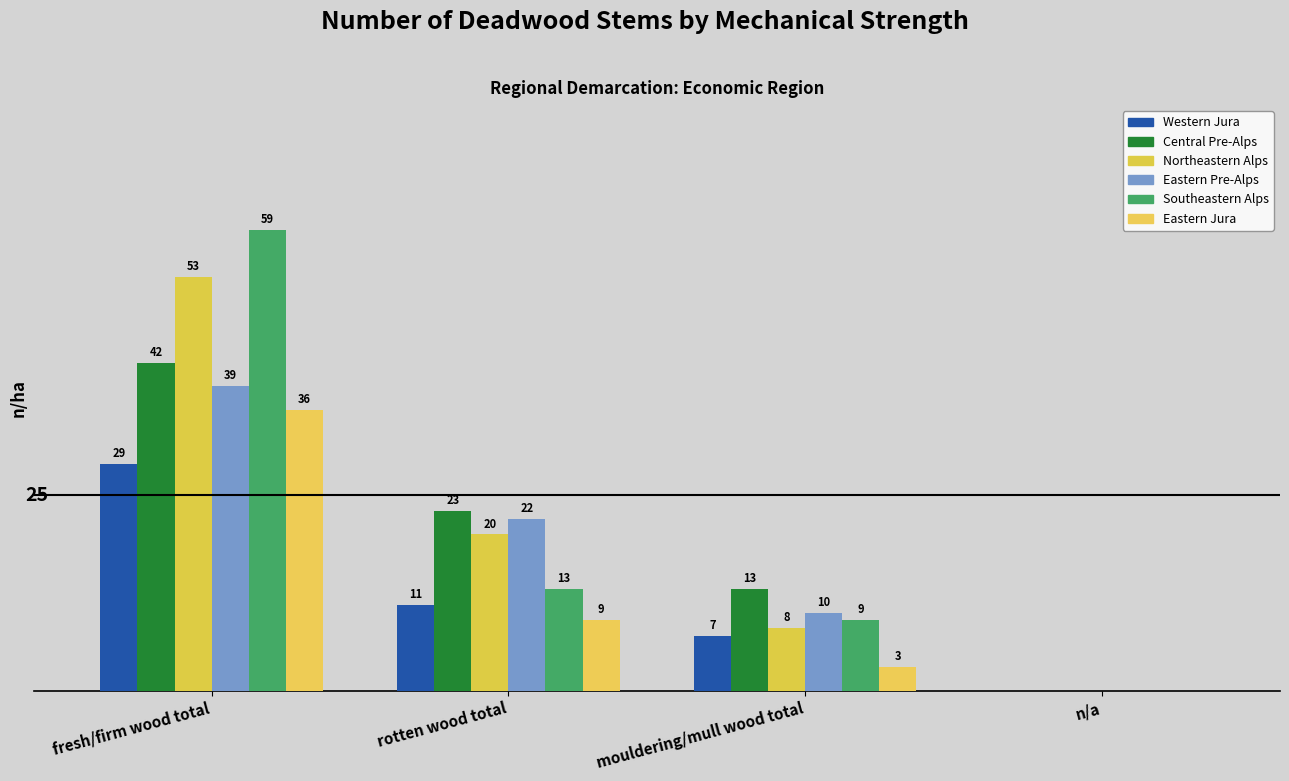

How many bars are there in each group?

6